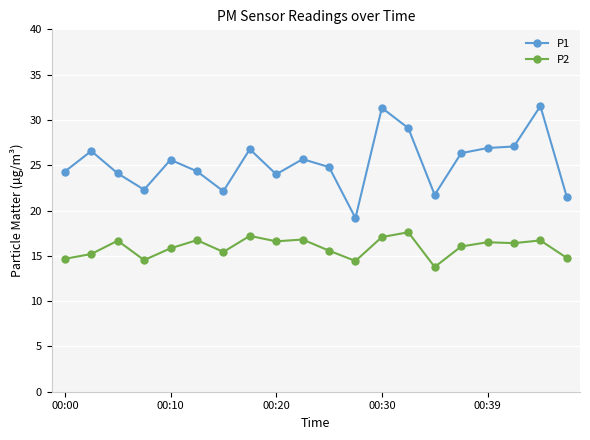

At how many categories does at least one series exceed 18?

20